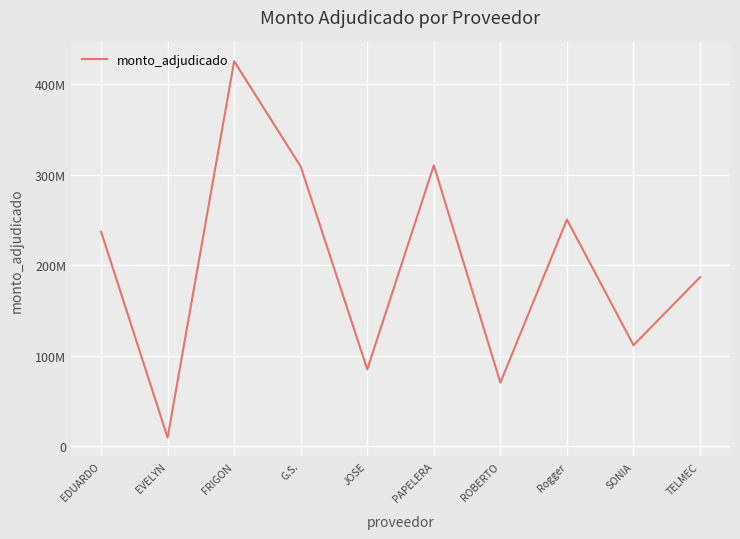

Does the chart have visible grid lines?

Yes